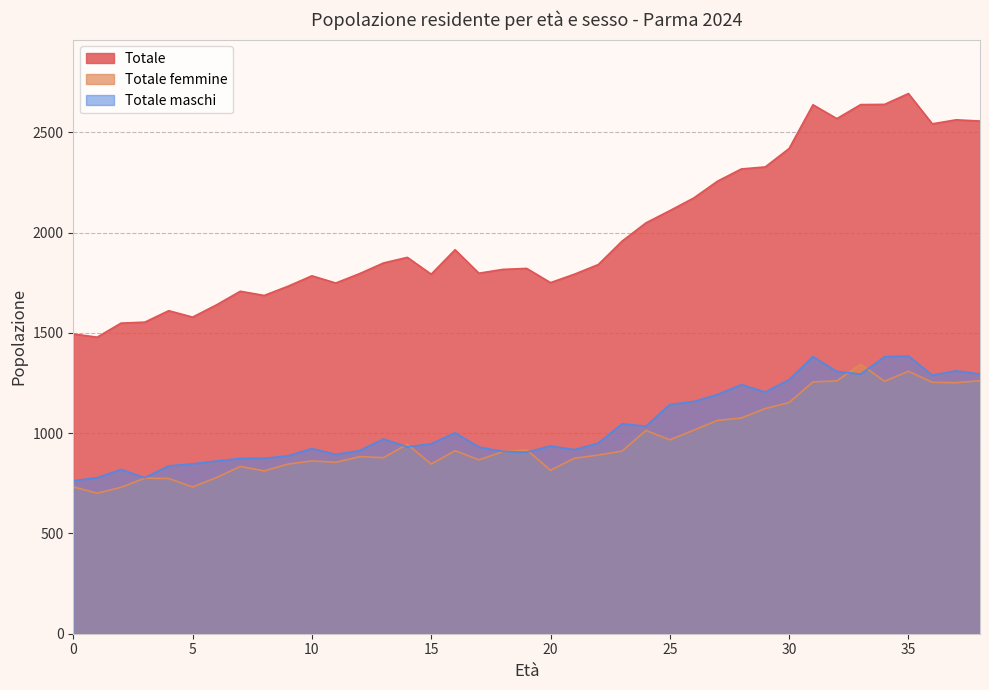

What is the difference between the maximum and minimum values in the Totale series?

1215